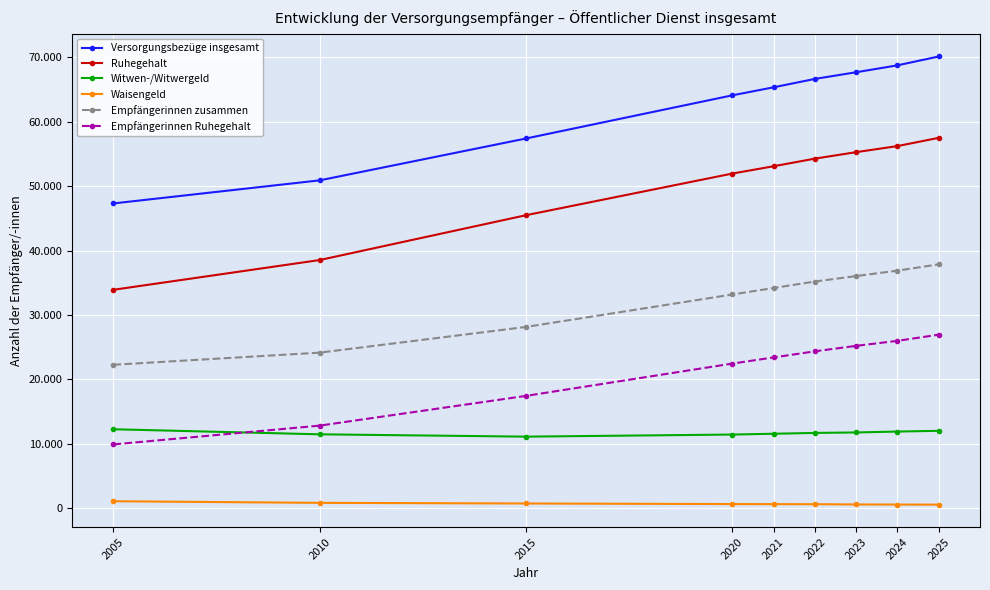

Is this an area chart (filled region under the line)?

No